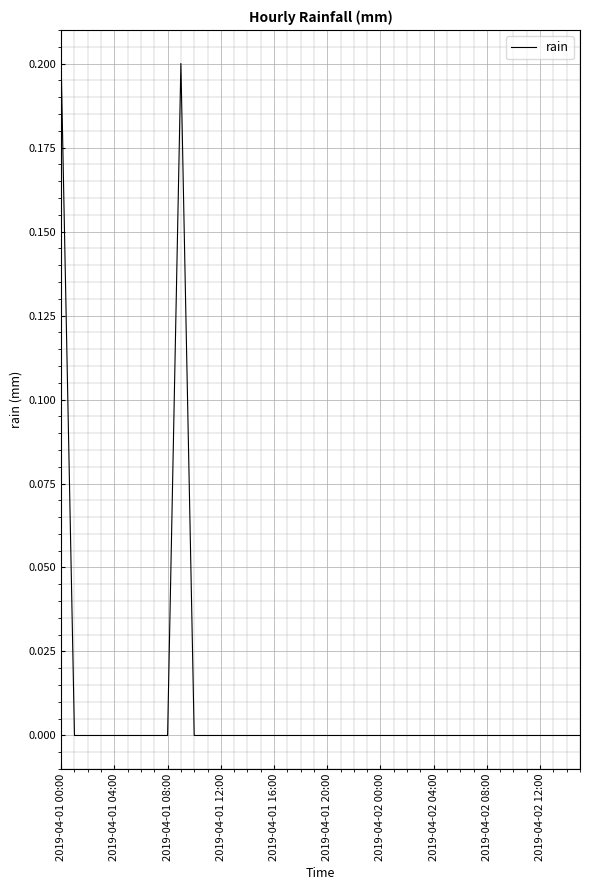

Is this an area chart (filled region under the line)?

No